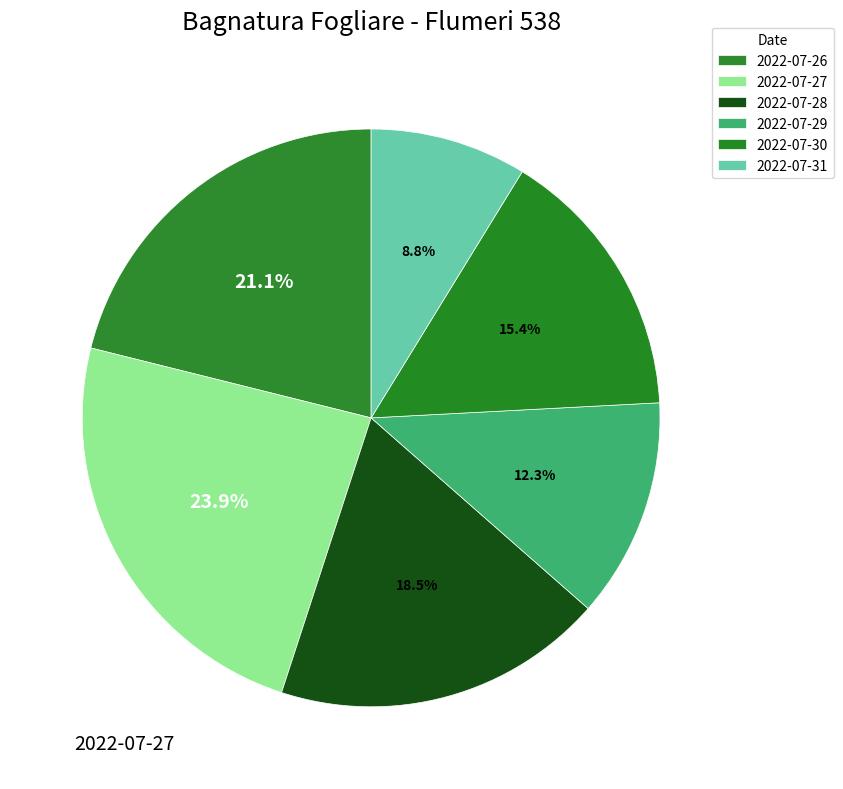

How many segments does this pie chart have?

6